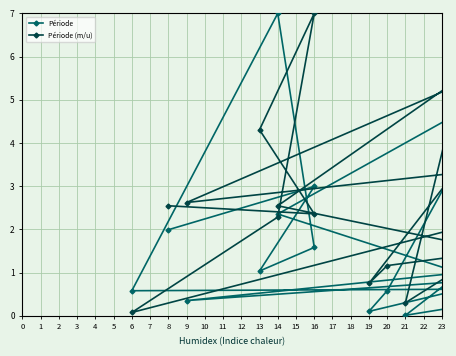

What is the difference between the maximum and second lowest values in the Période (m/u) series?

6.9